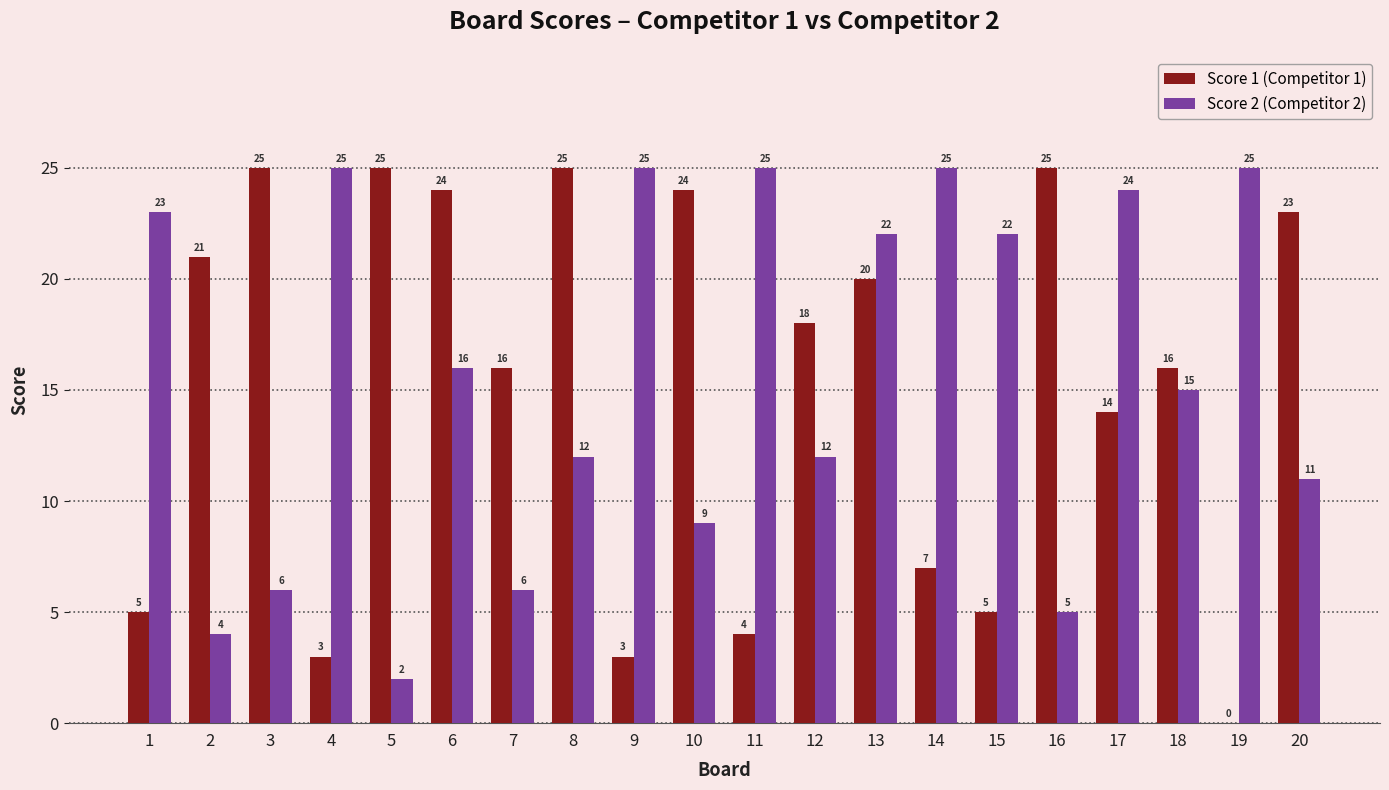

What is the sum of all Score 1 (Competitor 1) values?

303